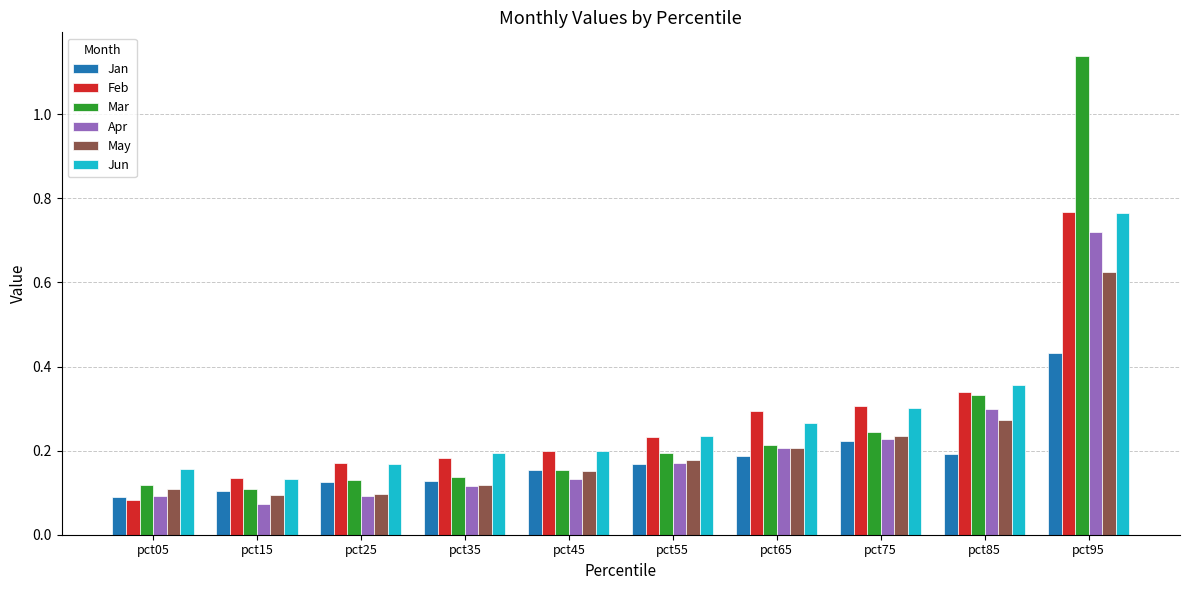

Which category has the highest value in the Jun series?

pct95